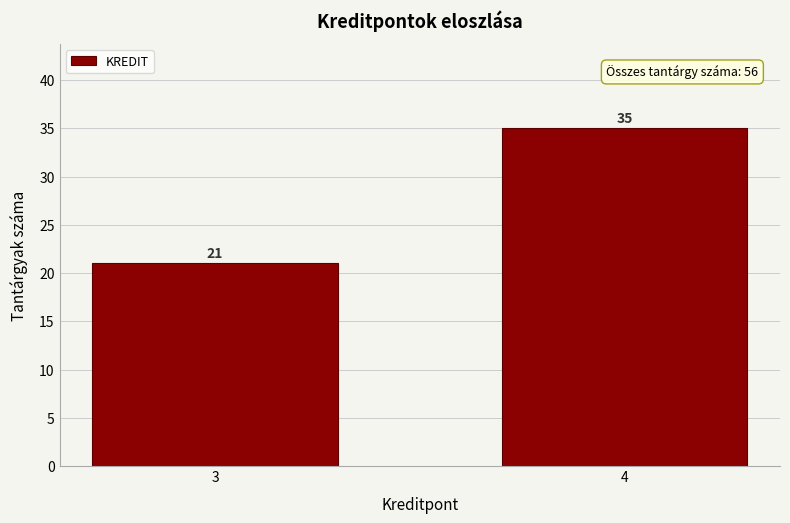

Reading right to left, extract all data points from this chart.

35	21